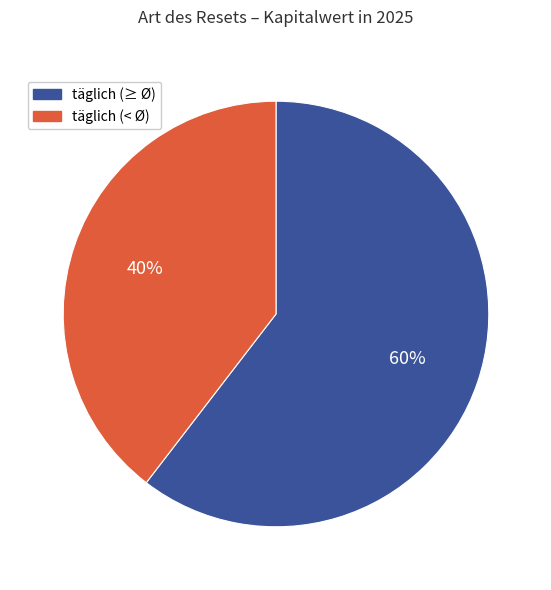

How many segments does this pie chart have?

2